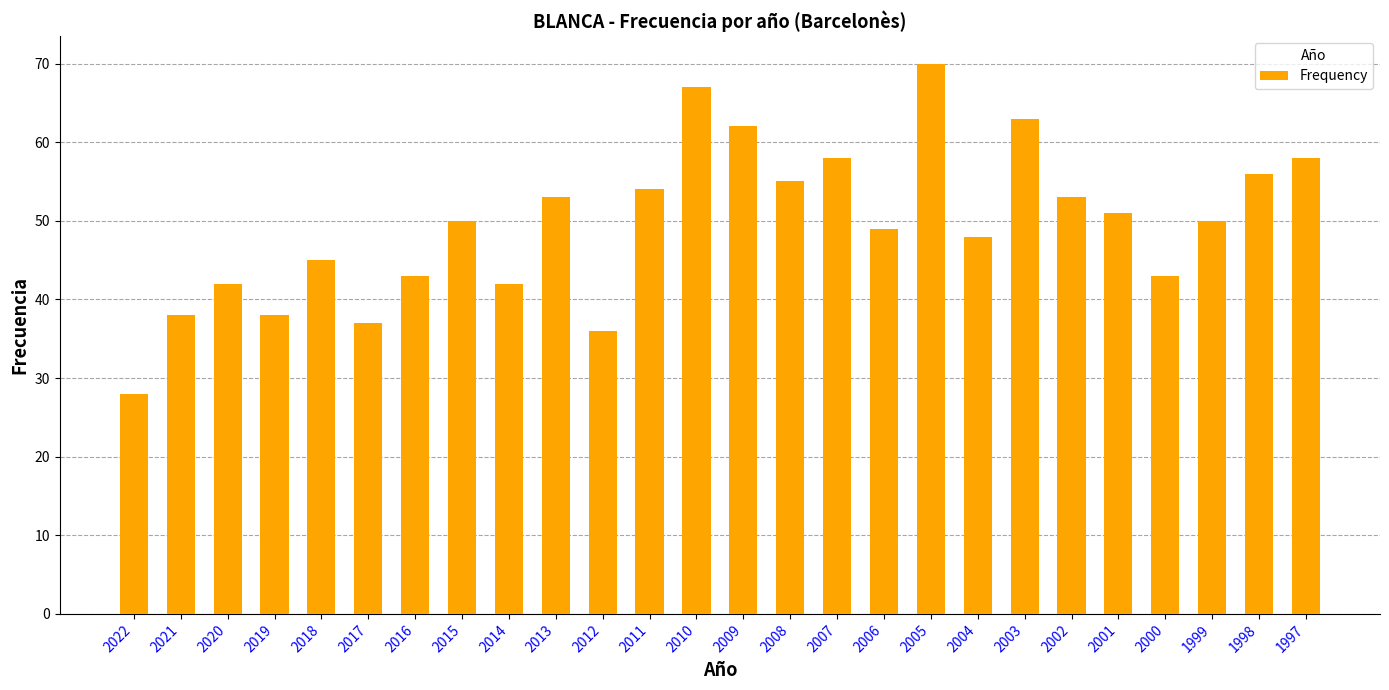

What is the sum of all values?

1289